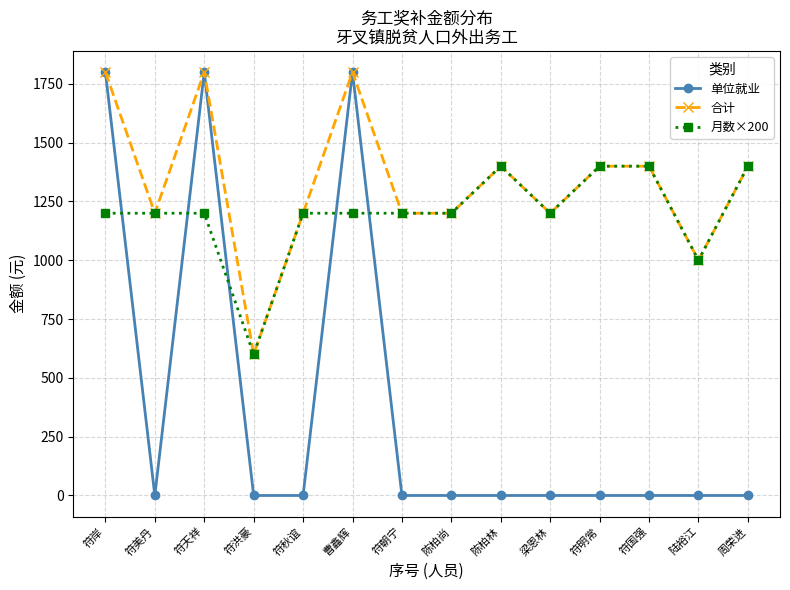

Is it true that 合计 equals 618 at 符秋谊?

False